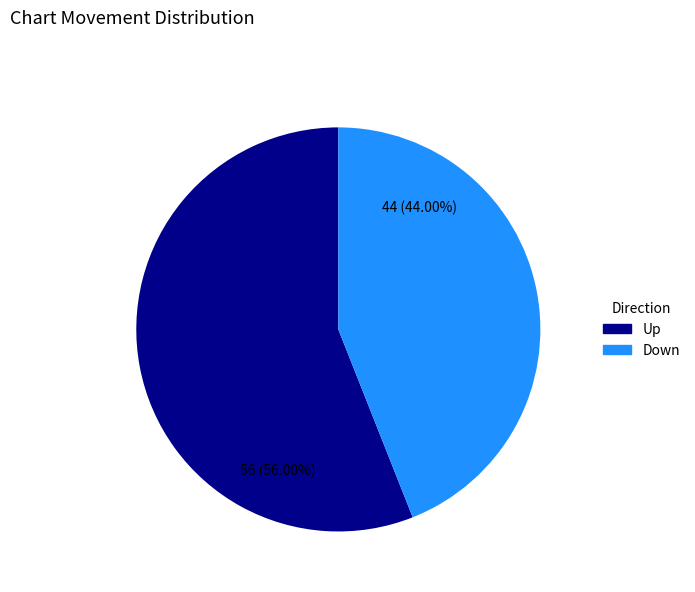

Which slice is the smallest?

Down